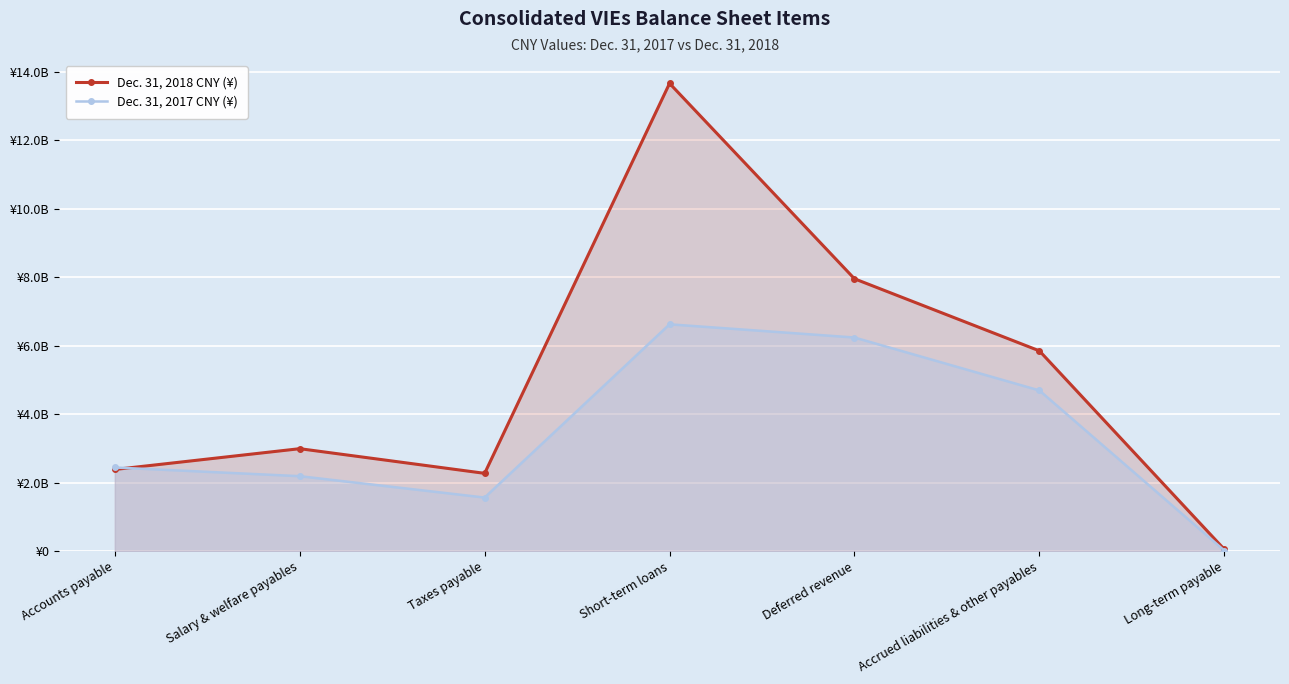

Which series changed the most between Accounts payable and Short-term loans?

Dec. 31, 2018 CNY (¥)